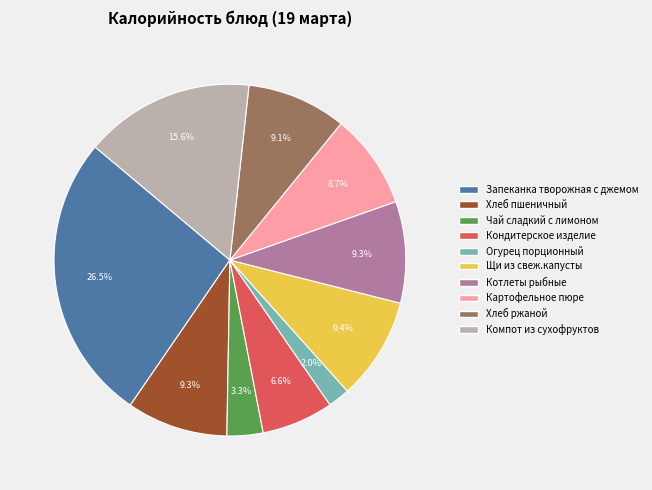

Is the sum of Картофельное пюре and Запеканка творожная с джемом greater than half?

No